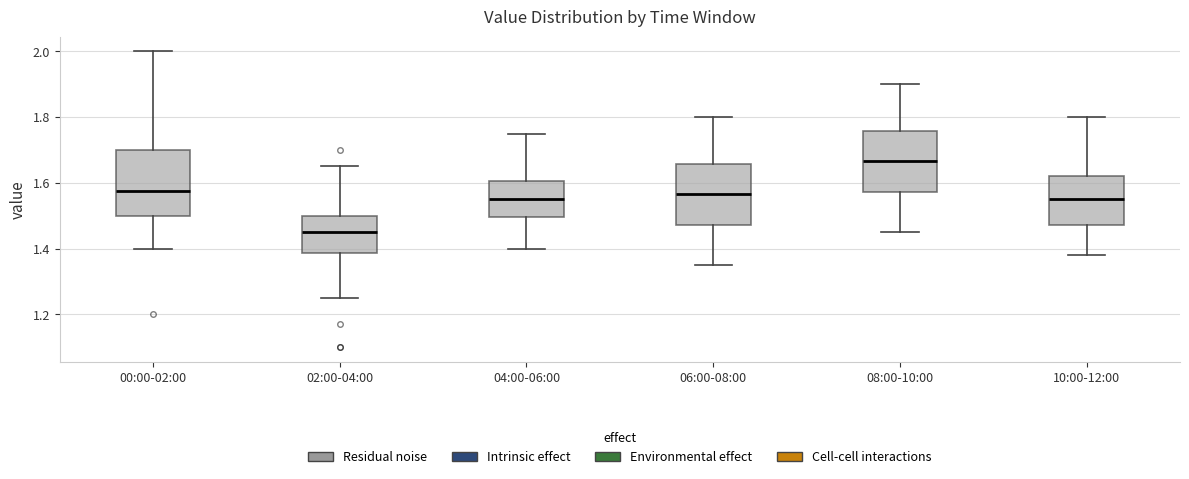

Where does the median line of the box for 02:00-04:00 sit on the y-axis? The values are not printed on the chart, so give them approximately, as read against the axis.

1.46